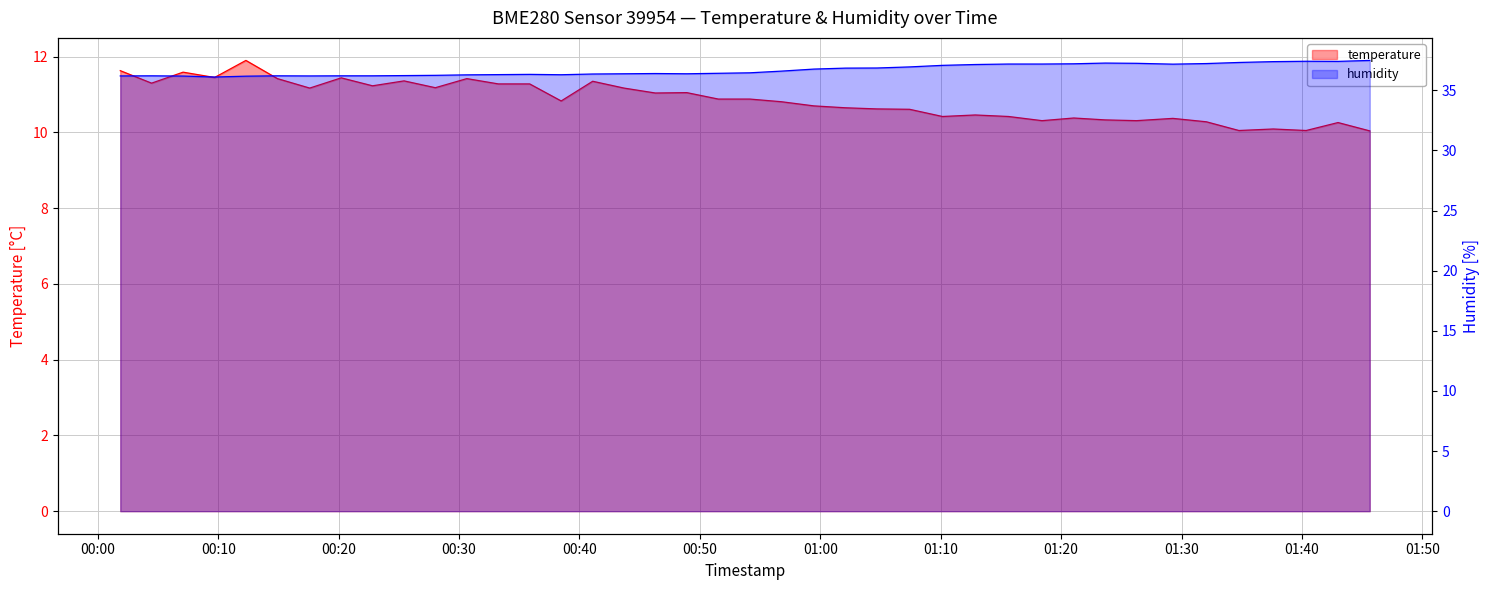

How many series are shown in this chart?

2